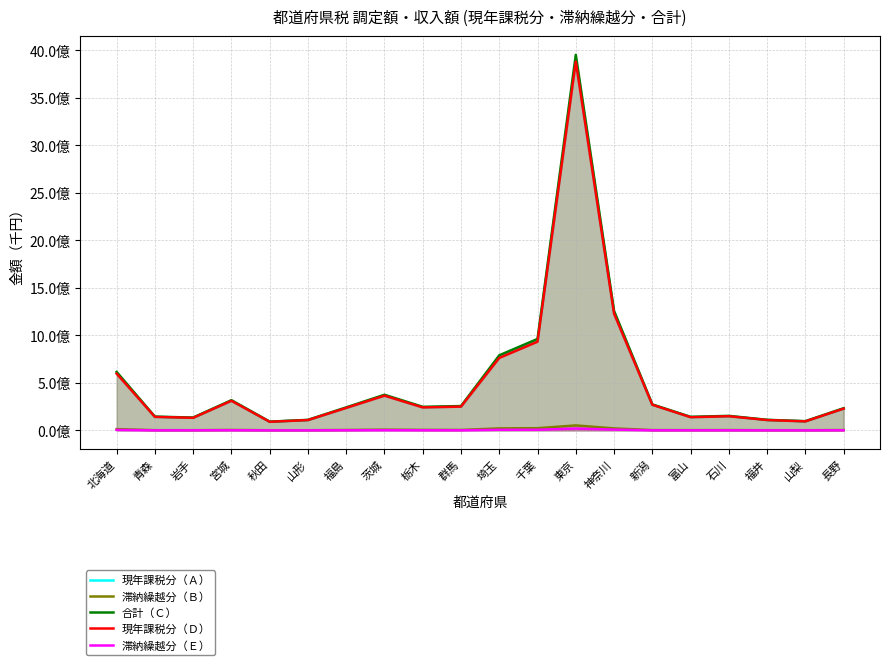

How many distinct data groups are displayed?

5